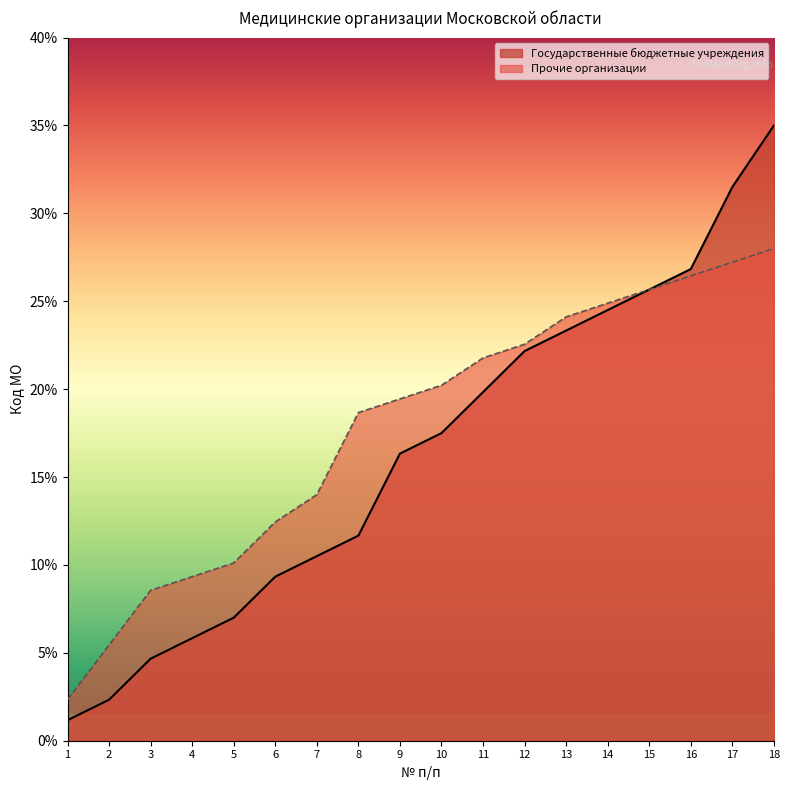

True or false: Прочие организации and Государственные бюджетные учреждения intersect in this chart.

False